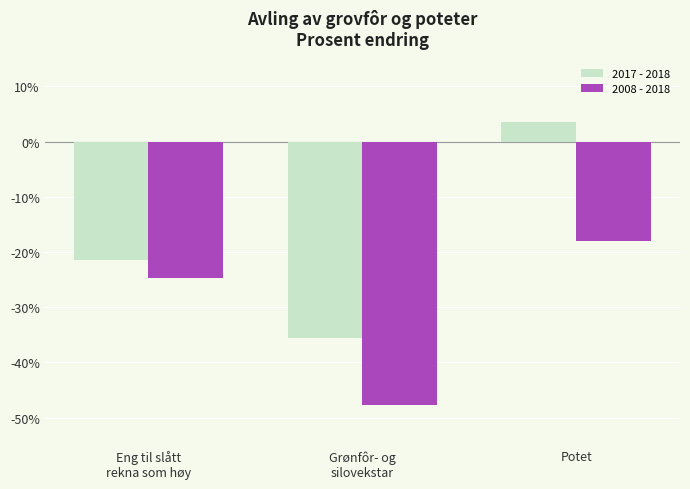

Rank the categories by 2017 - 2018 value from lowest to highest.

Grønfôr- og
silovekstar, Eng til slått
rekna som høy, Potet